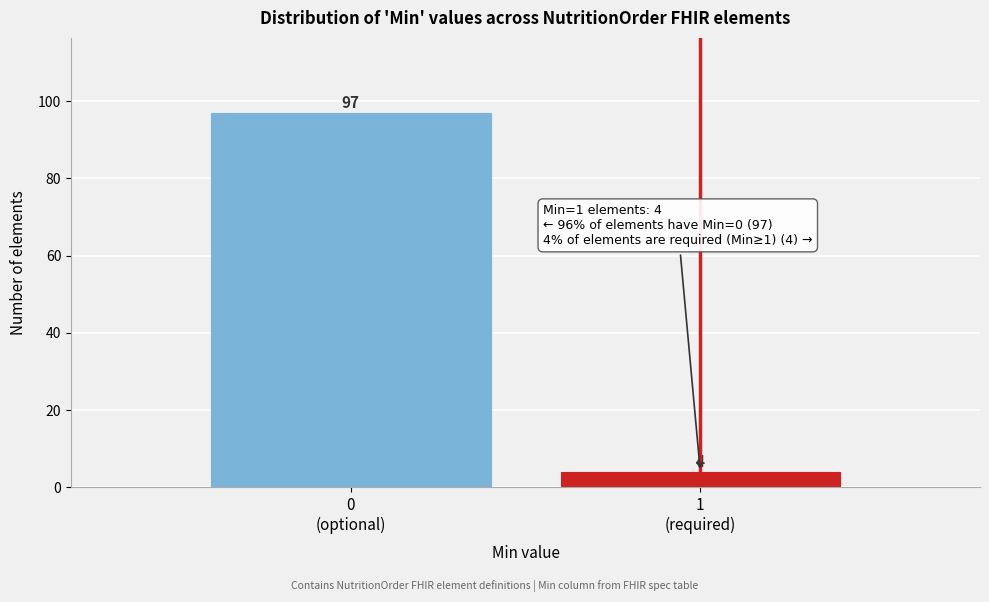

Reading left to right, transcribe all the data shown in this chart.

97	4